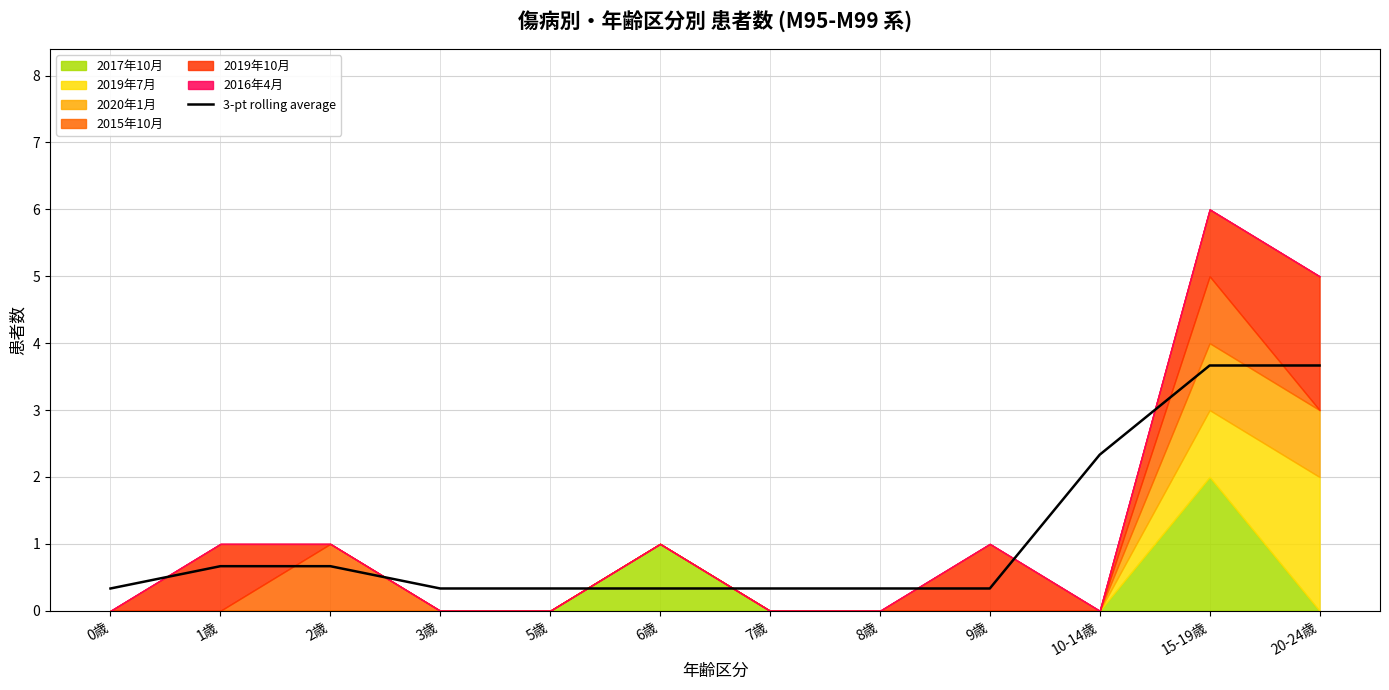

Reading left to right, extract all data points from this chart.

0.3	0.7	0.7	0.3	0.3	0.3	0.3	0.3	0.3	2.3	3.7	3.7